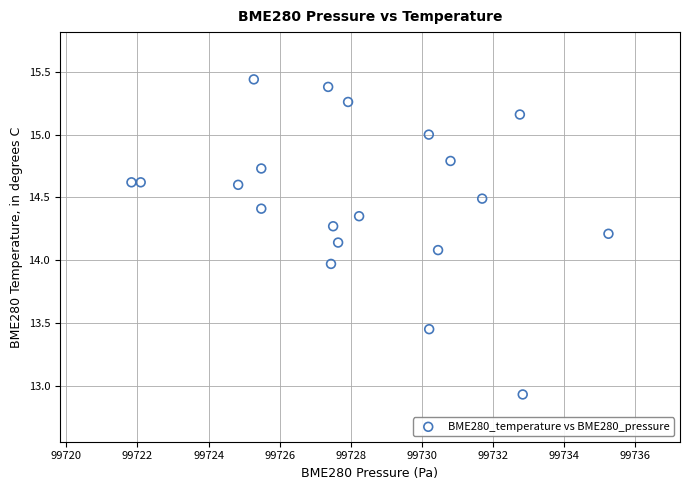

What is the range of Y values (max minus min)?

2.5